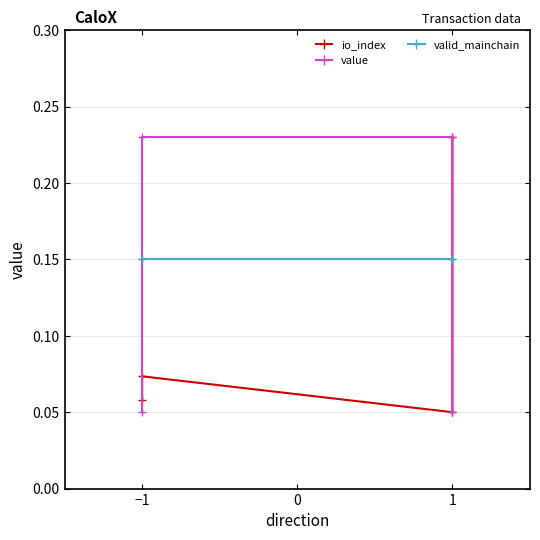

What is the label of the 2nd point from the left?

−1